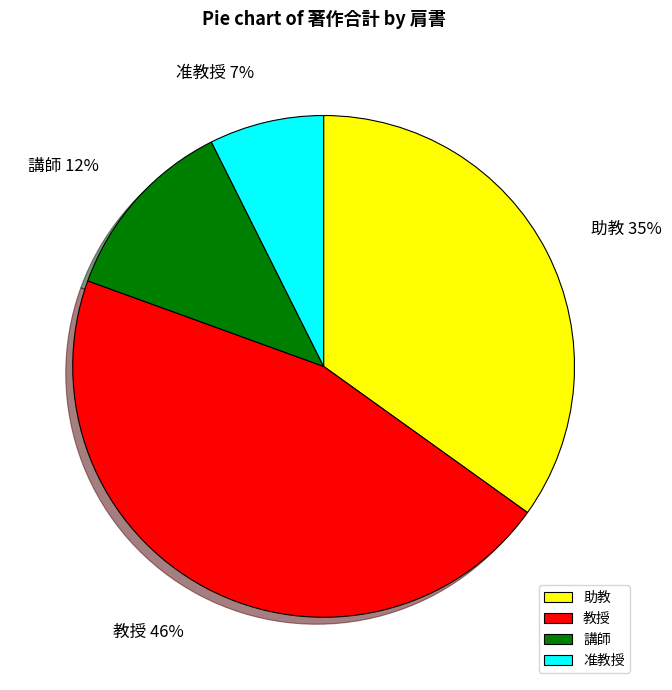

To the nearest percent, what is the combined percentage of 助教 and 講師?

47%